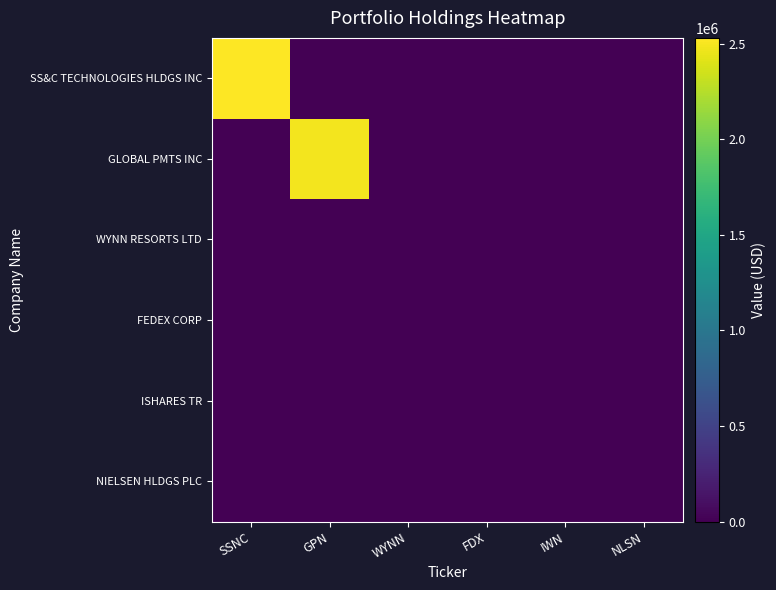

Which series has the largest range (max minus min)?

SS&C TECHNOLOGIES HLDGS INC